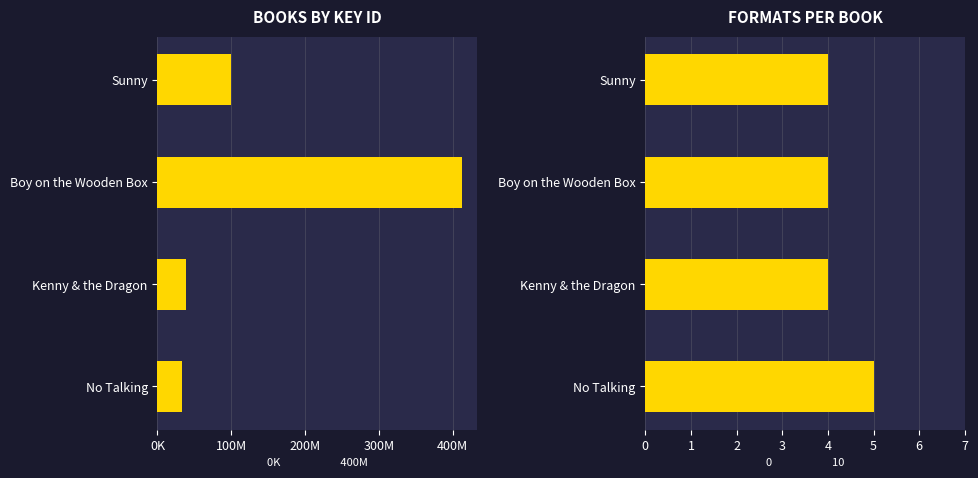

The Key ID series shows 100216691 at Sunny. True or false?

True